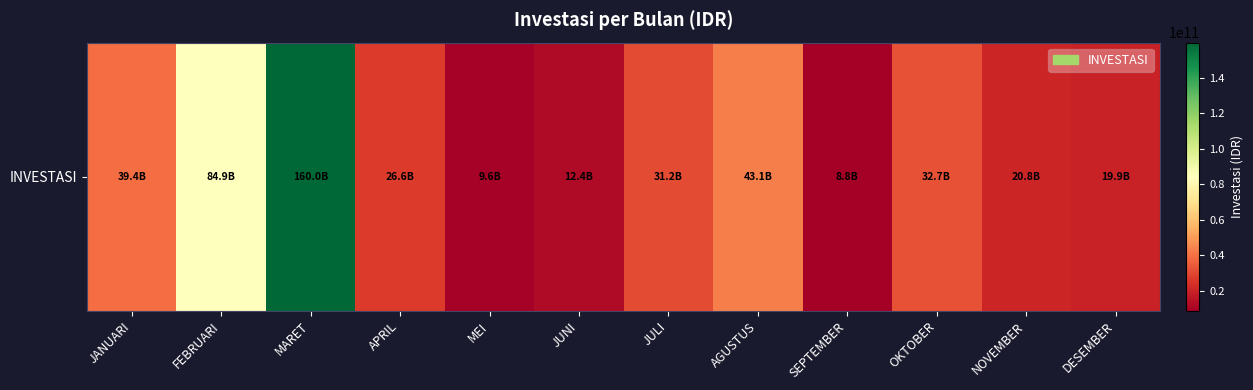

Approximately how many times larger is the value at MEI compared to DESEMBER?

0.5